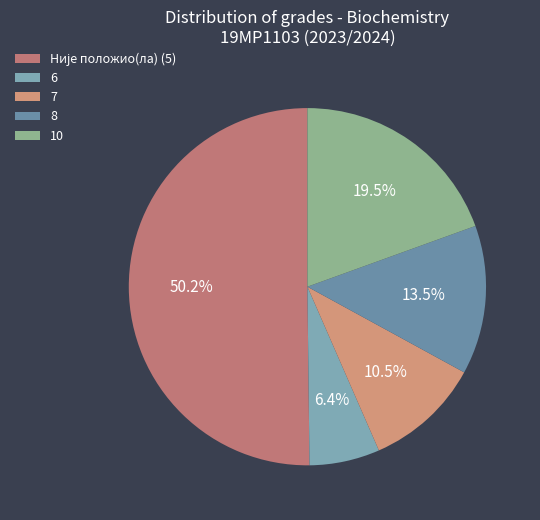

How many segments does this pie chart have?

5